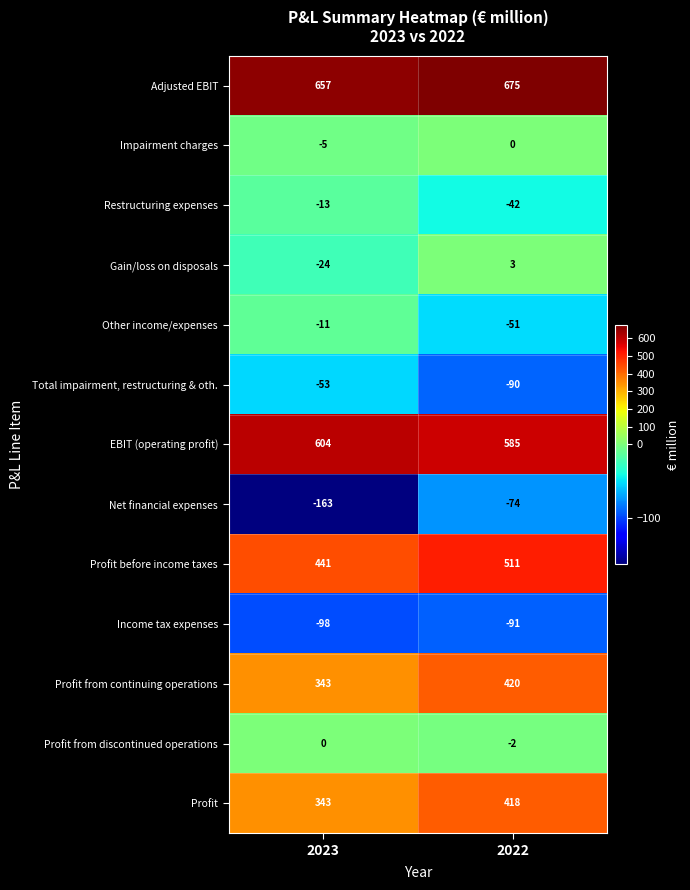

At 2022, list the series in order from smallest to largest.

Income tax expenses, Total impairment, restructuring & oth., Net financial expenses, Other income/expenses, Restructuring expenses, Profit from discontinued operations, Impairment charges, Gain/loss on disposals, Profit, Profit from continuing operations, Profit before income taxes, EBIT (operating profit), Adjusted EBIT